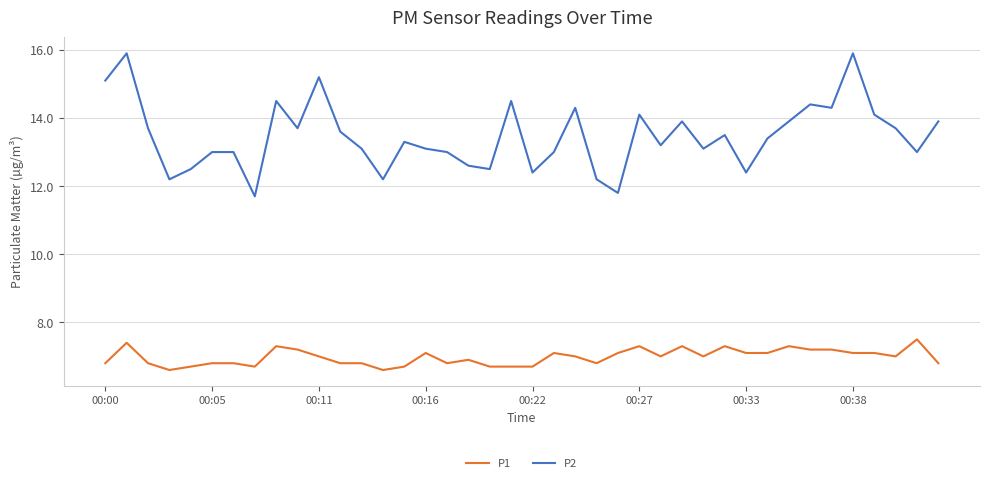

What is the difference between the maximum and minimum values in the P1 series?

0.9